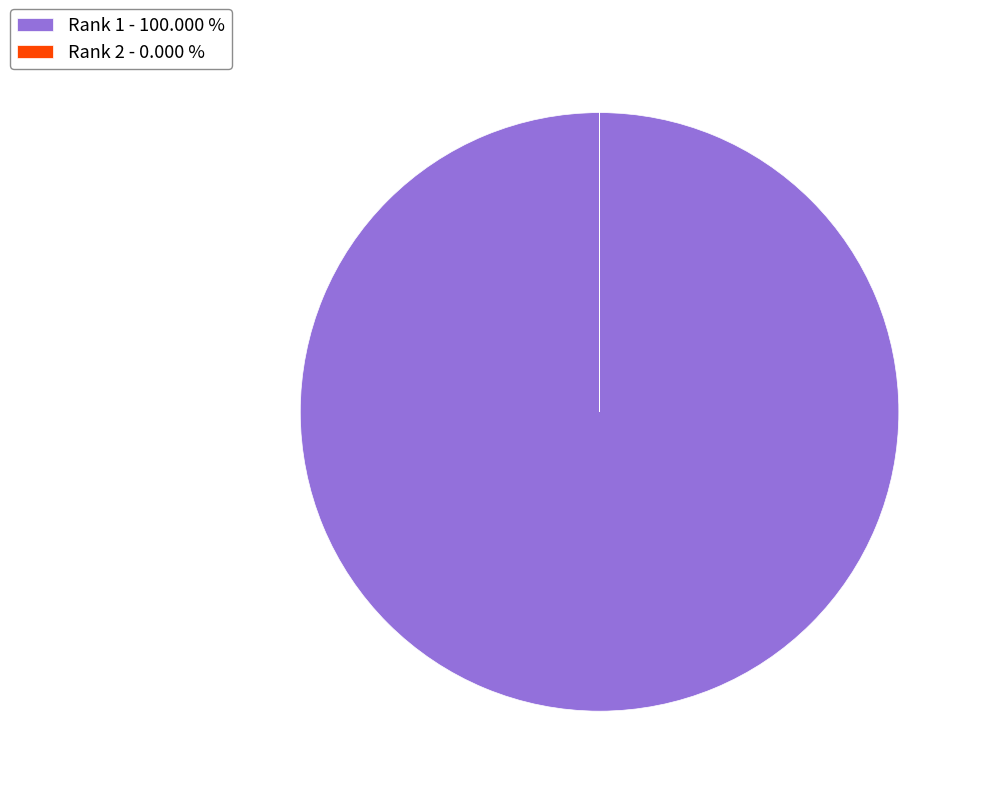

Does Rank 1 - 100.000 % account for over 50% of the chart?

Yes